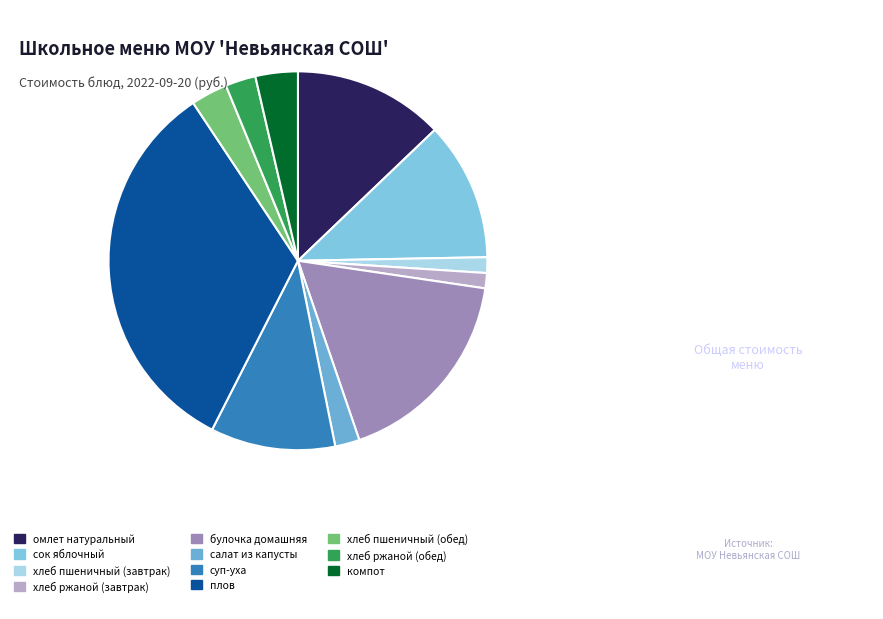

How many segments does this pie chart have?

11